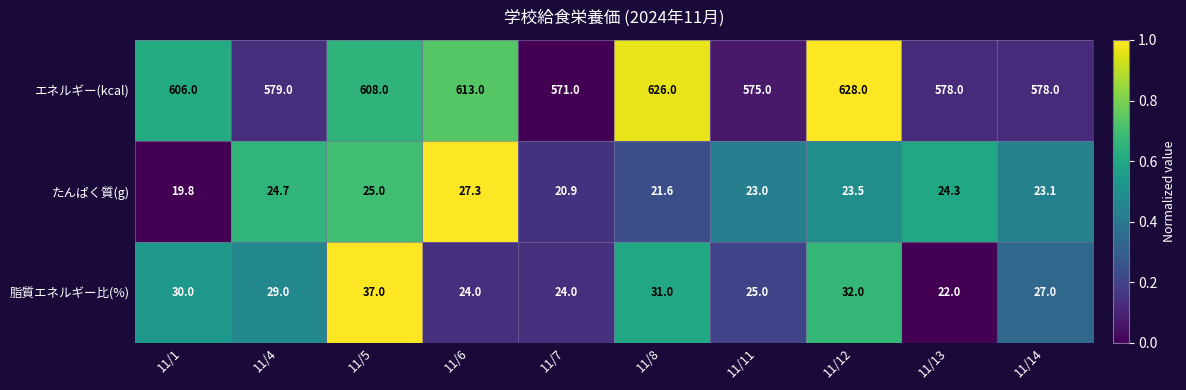

What is the spread (max minus min) of values at 11/4?

554.3